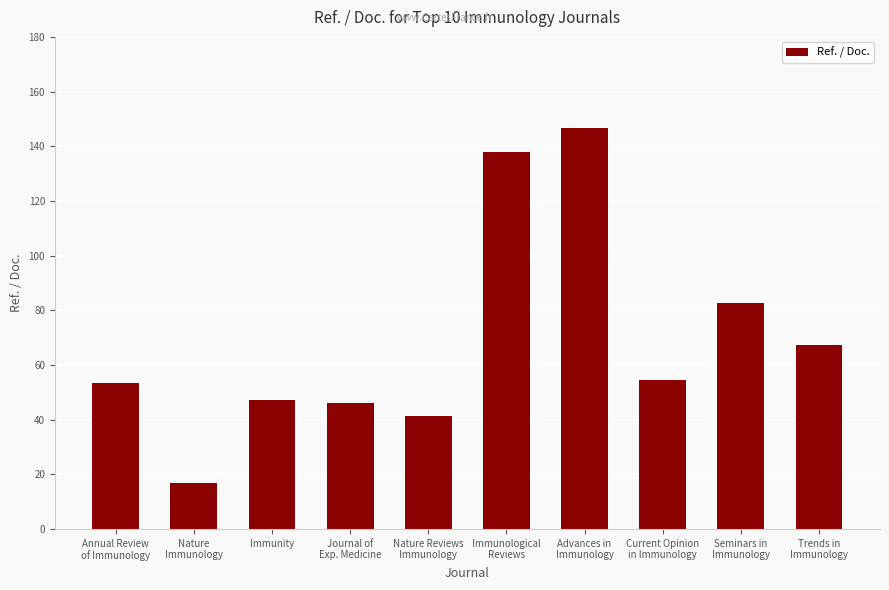

Is it true that the value at Immunity is 73.6?

False